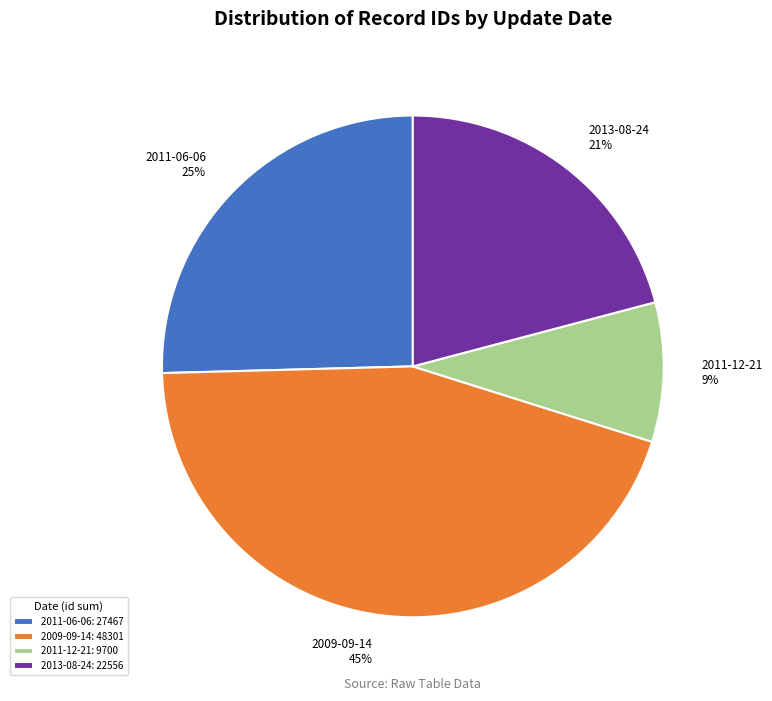

To the nearest percent, what is the difference between the largest and smallest slice percentages?

36%